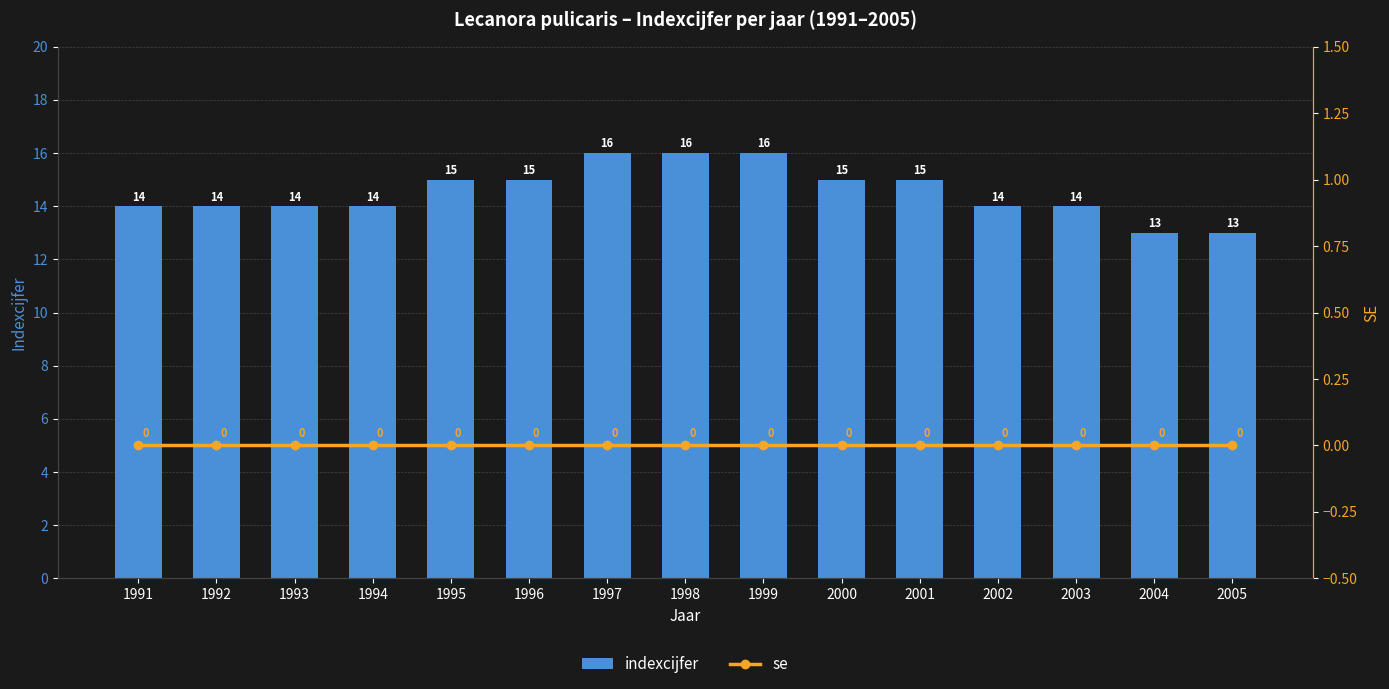

Reading left to right, what are all the values shown in this chart?

indexcijfer: 1991=14	1992=14	1993=14	1994=14	1995=15	1996=15	1997=16	1998=16	1999=16	2000=15	2001=15	2002=14	2003=14	2004=13	2005=13
se: 1991=0	1992=0	1993=0	1994=0	1995=0	1996=0	1997=0	1998=0	1999=0	2000=0	2001=0	2002=0	2003=0	2004=0	2005=0